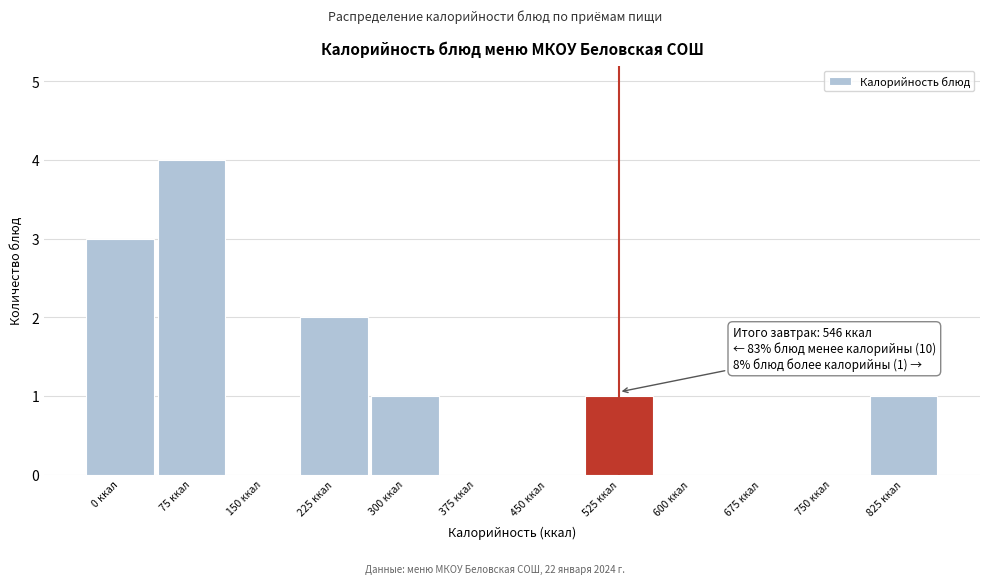

Reading left to right, what are all the values shown in this chart?

0 ккал=3	75 ккал=4	150 ккал=0	225 ккал=2	300 ккал=1	375 ккал=0	450 ккал=0	525 ккал=1	600 ккал=0	675 ккал=0	750 ккал=0	825 ккал=1